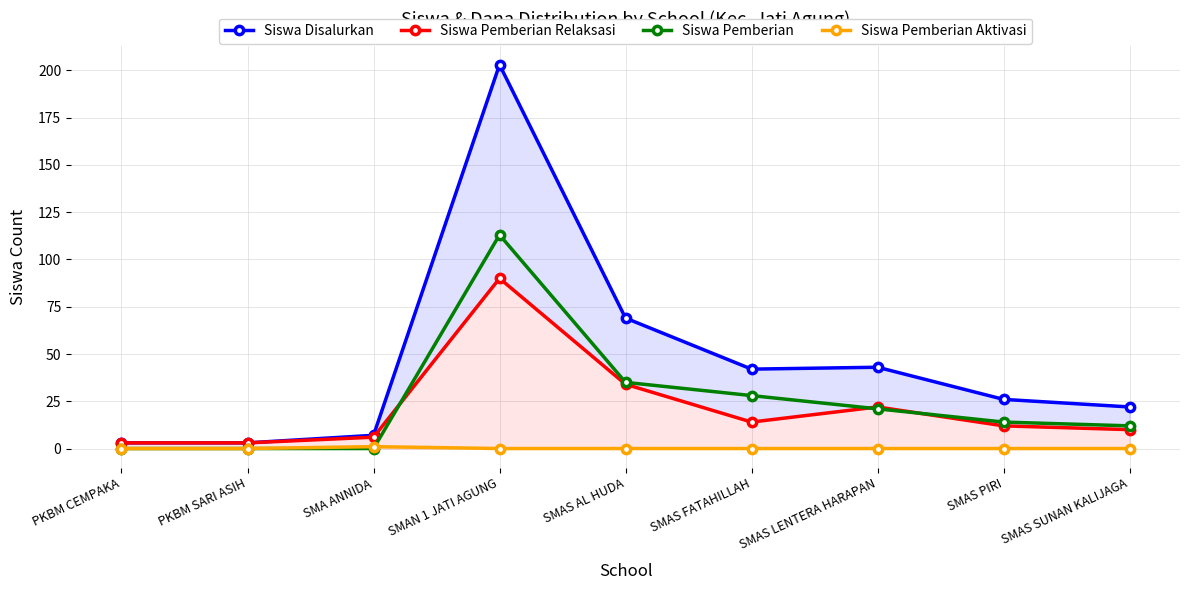

What is the value of the Siswa Pemberian Relaksasi point at the 6th from the left?

14